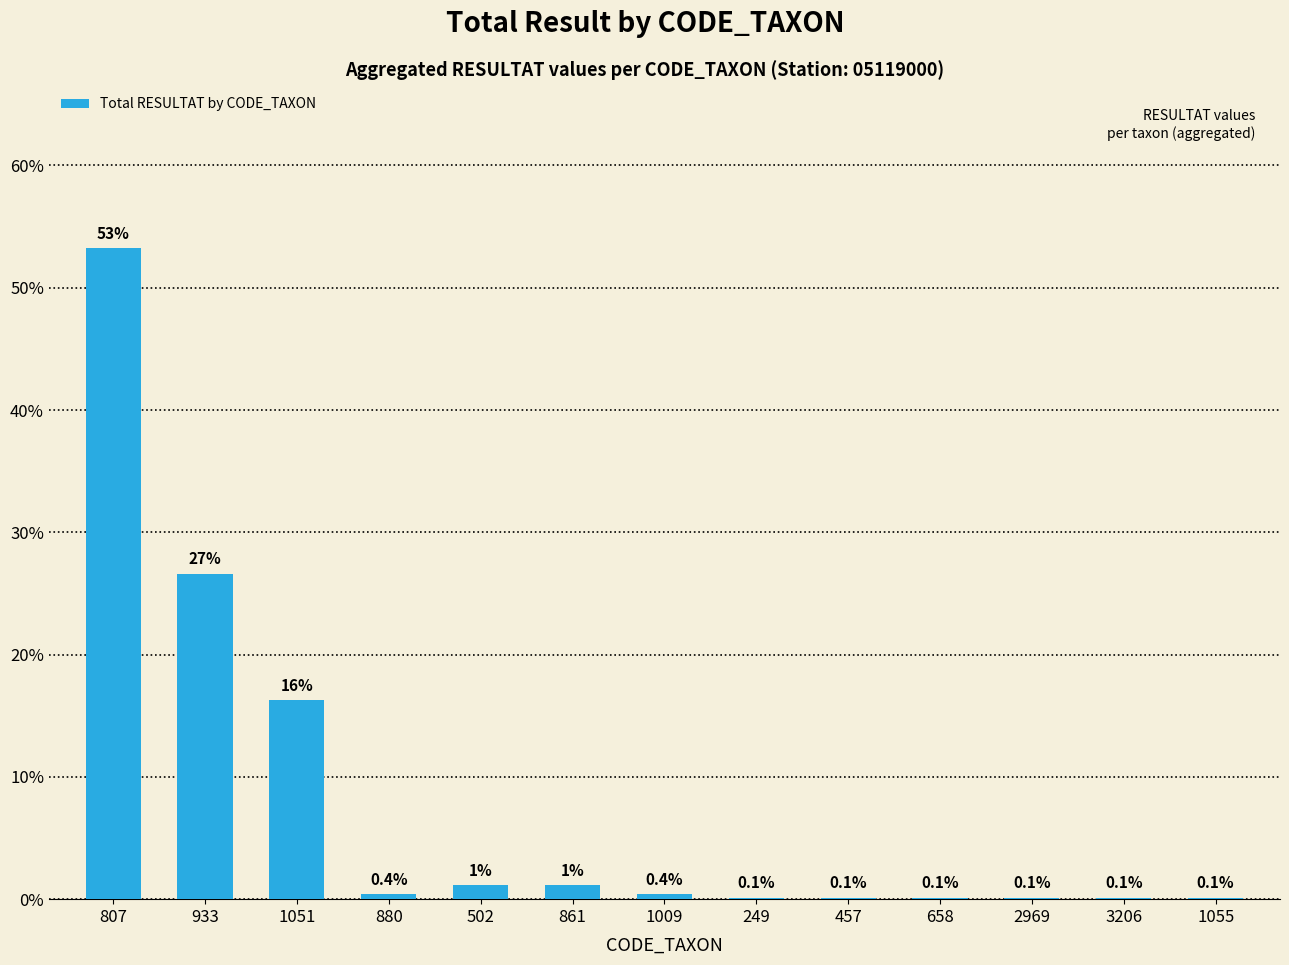

The chart shows a value of 0.4 at 1009. True or false?

True